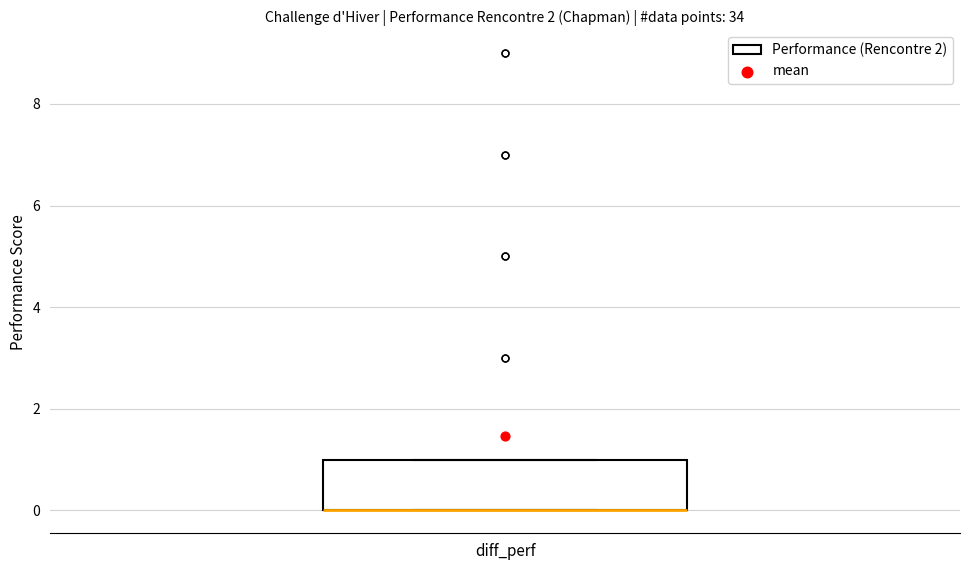

Transcribe this box plot: give where the median line is, the range the box spans, and where the two whiskers end, as read against the y-axis. The values are not printed on the chart, so give them approximately, as read against the axis.

median 0 (drawn on the box's lower edge), box 0 to 1, whiskers 0 to 1